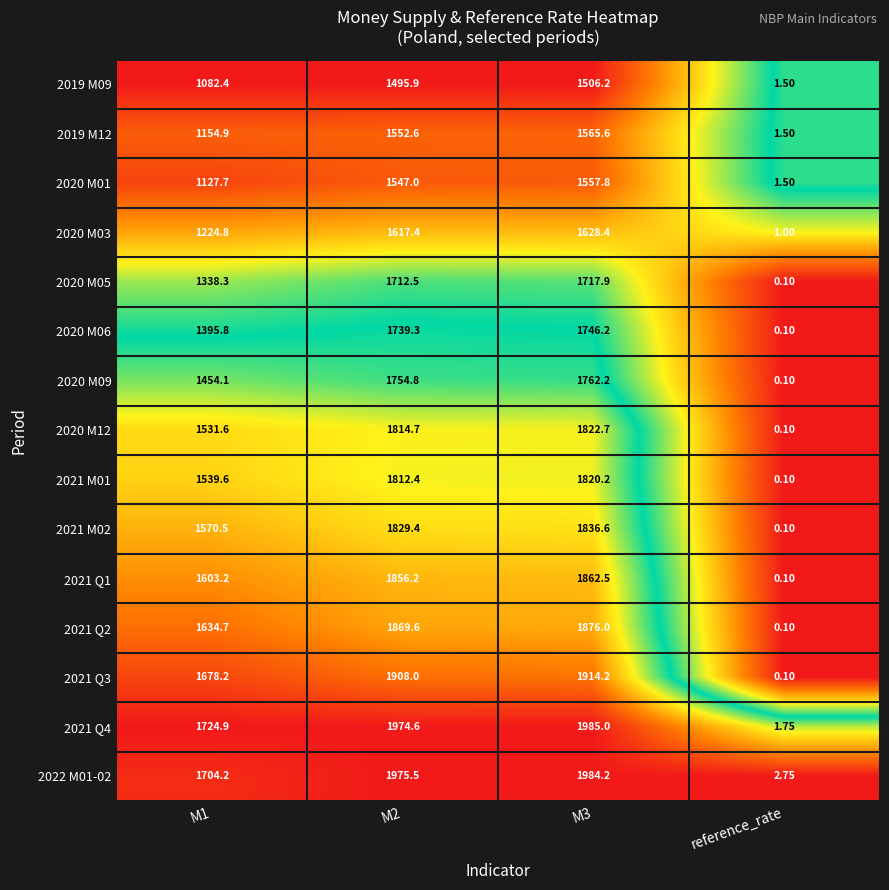

At which label does 2021 Q4 reach its minimum?

reference_rate